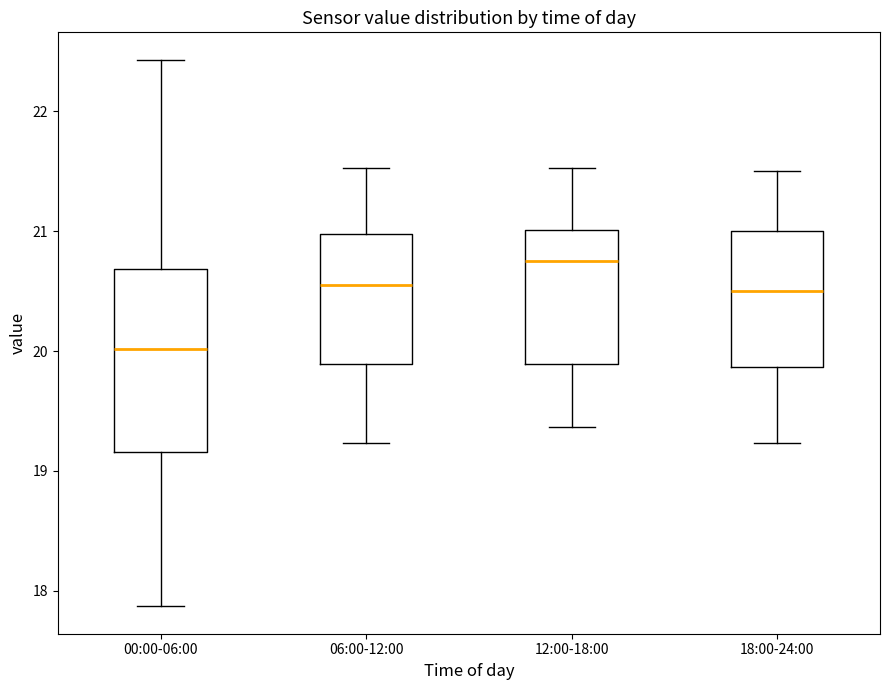

Where does the median line of the box for 12:00-18:00 sit on the y-axis? The values are not printed on the chart, so give them approximately, as read against the axis.

20.8